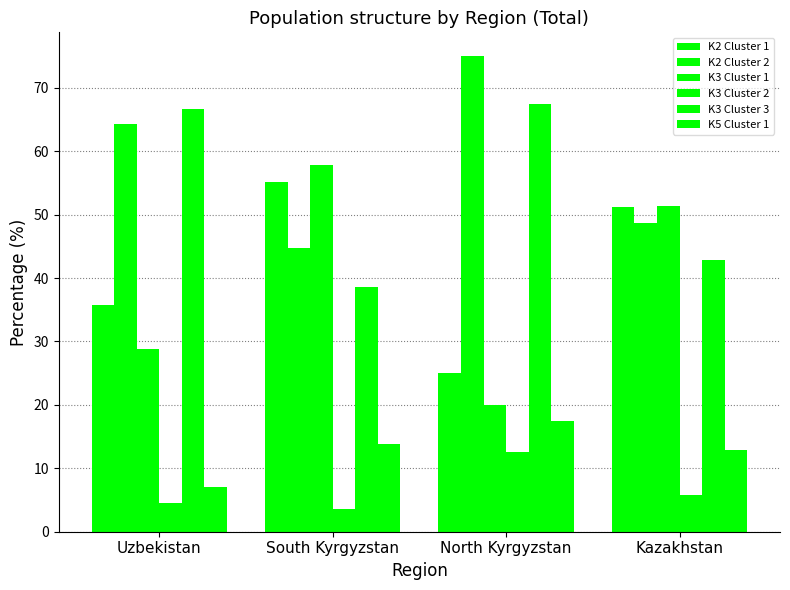

What is the sum of the K2 Cluster 1 values at North Kyrgyzstan and South Kyrgyzstan?

80.2